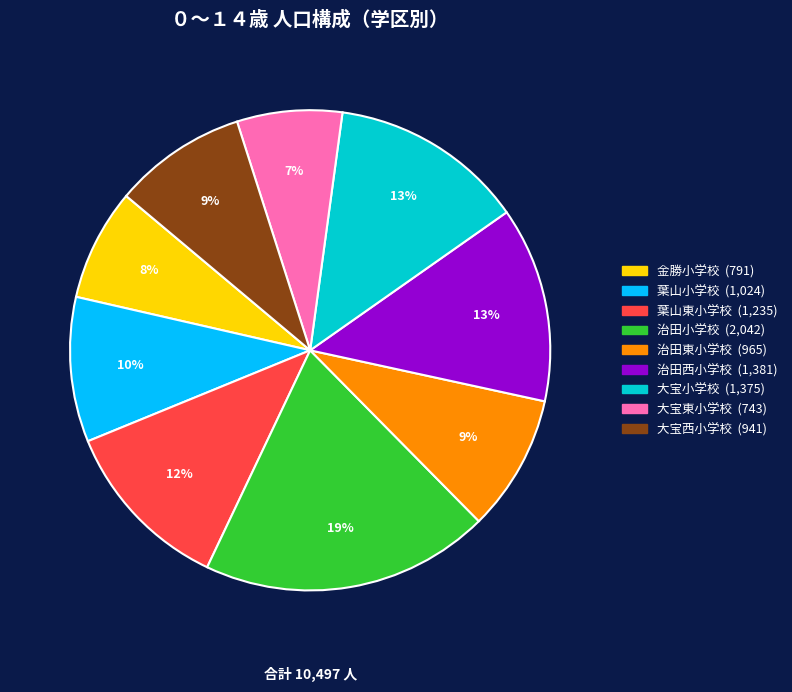

Is there a majority slice in this chart?

No